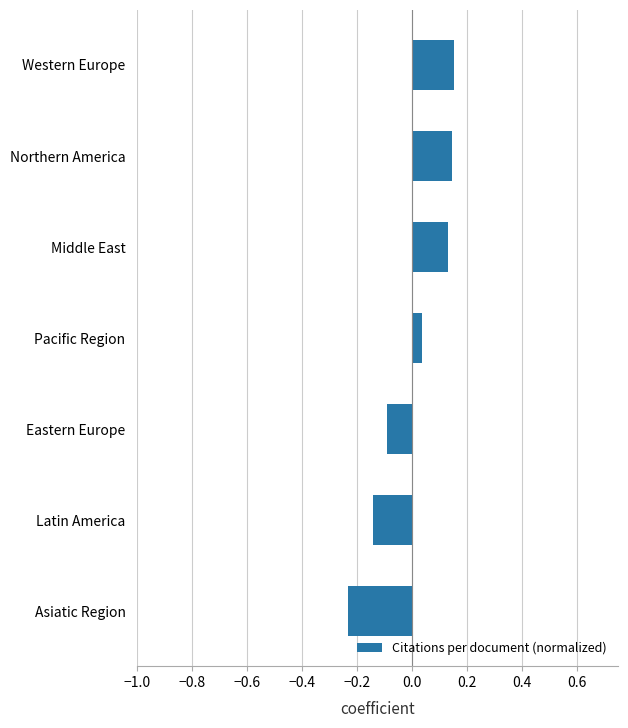

Which category has the lowest value across all series?

Asiatic Region